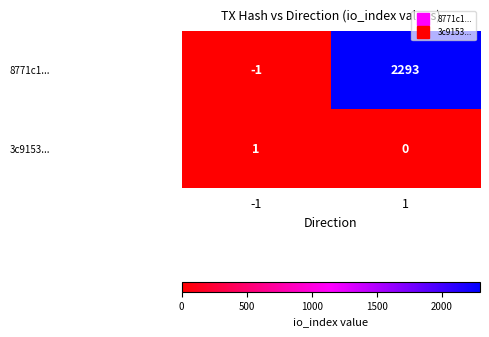

What is the difference between the highest and lowest values at 1?

2293